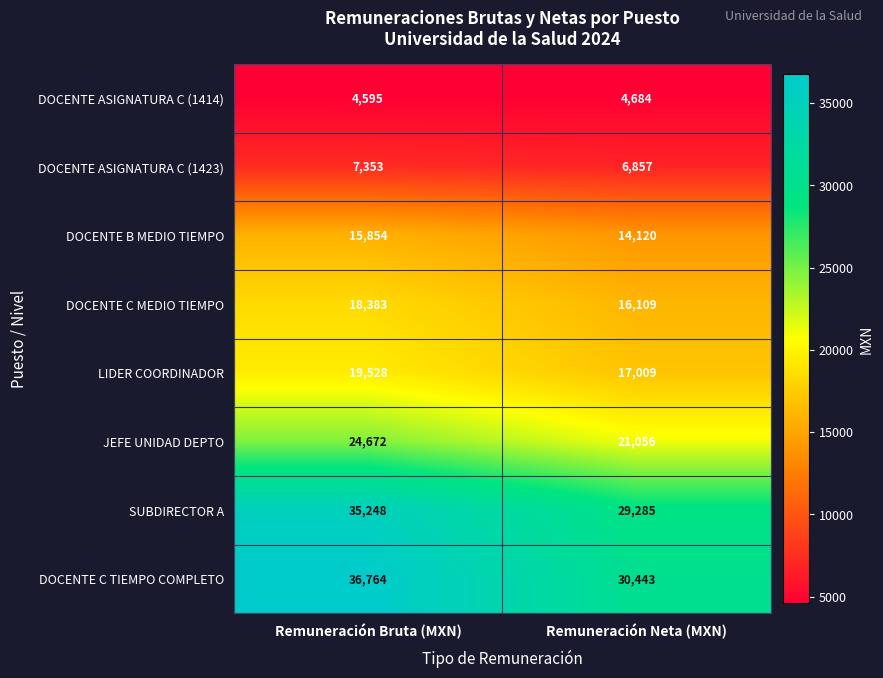

What is the sum of the SUBDIRECTOR A values at Remuneración Neta (MXN) and Remuneración Bruta (MXN)?

64533